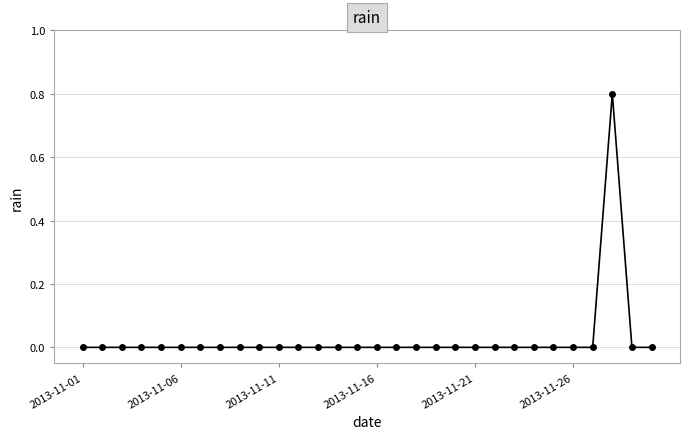

Does the chart have visible grid lines?

Yes